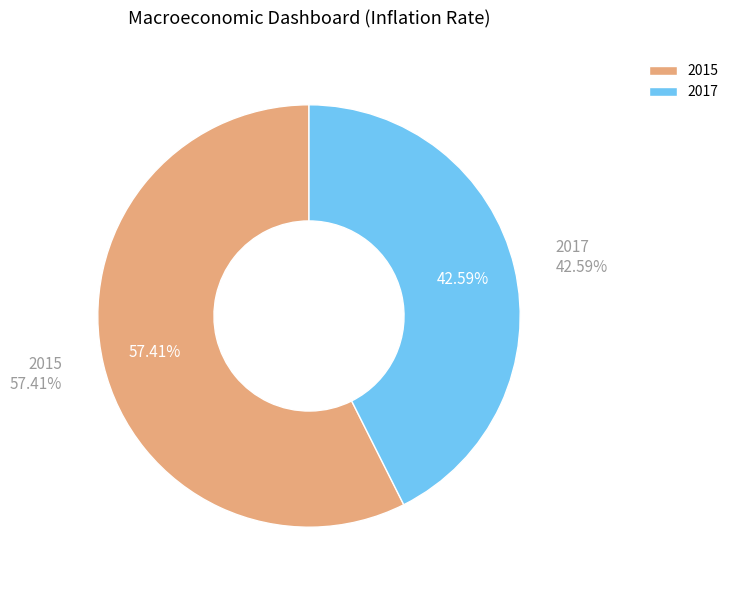

What is the largest slice in the pie chart?

2015